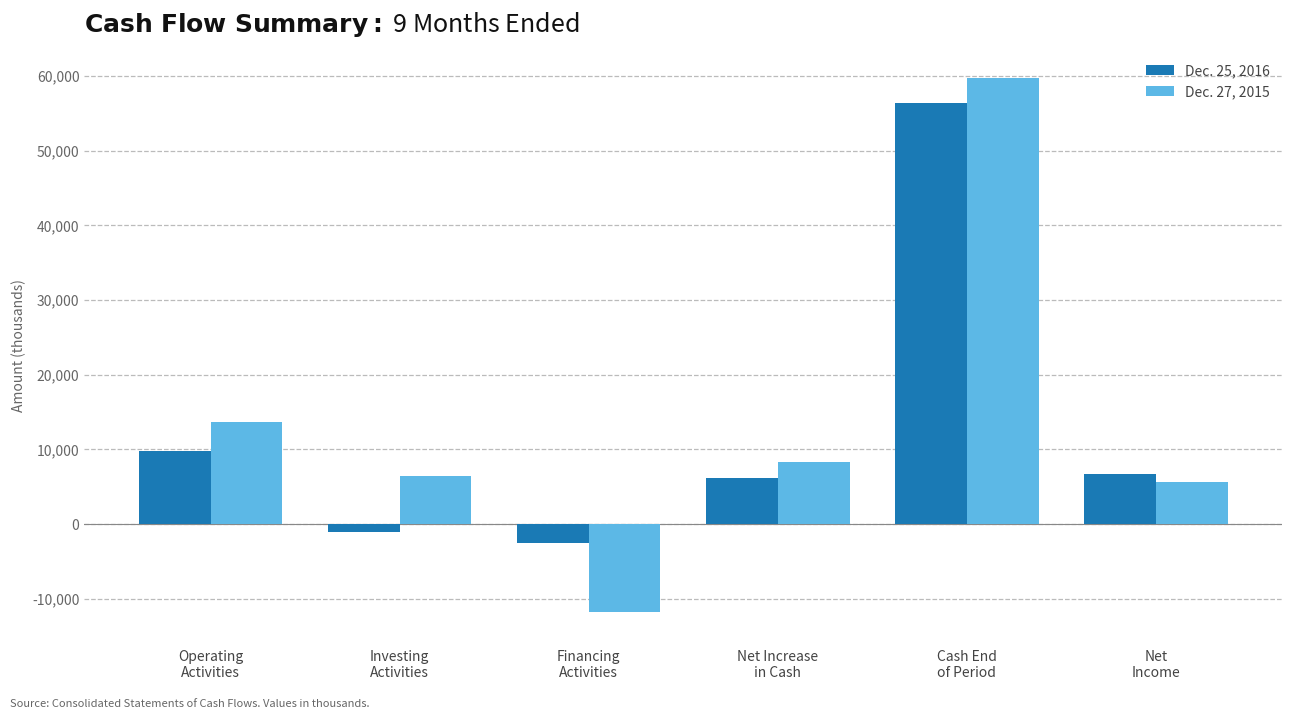

How many values in Dec. 27, 2015 are above zero?

5